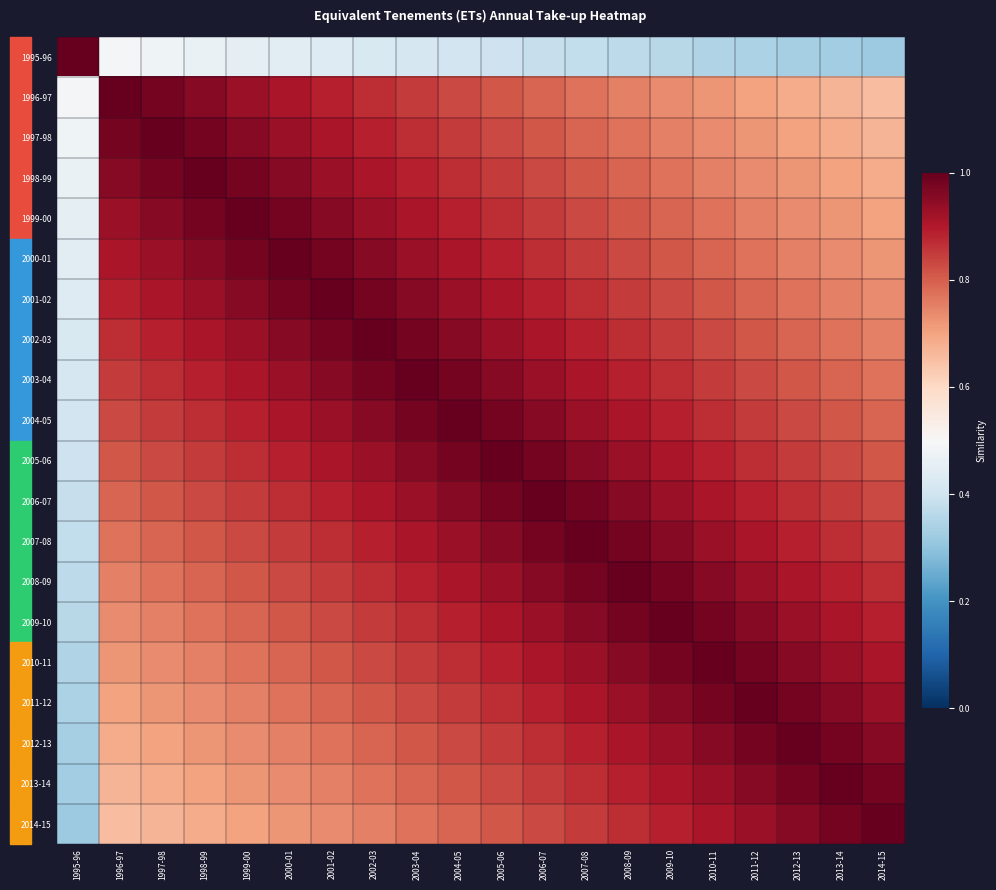

How many categories are shown in the chart?

20